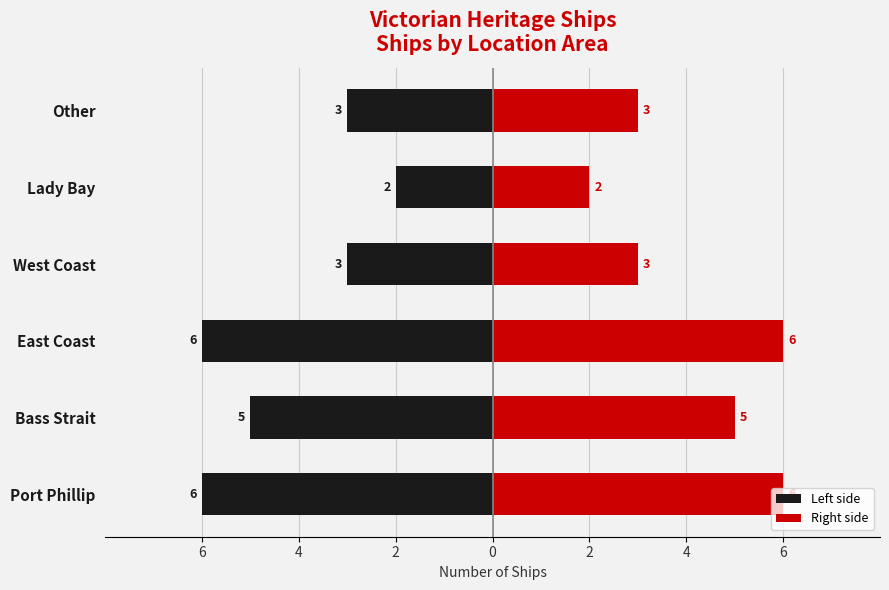

What is the difference between the maximum and minimum values in the Count (right) series?

4